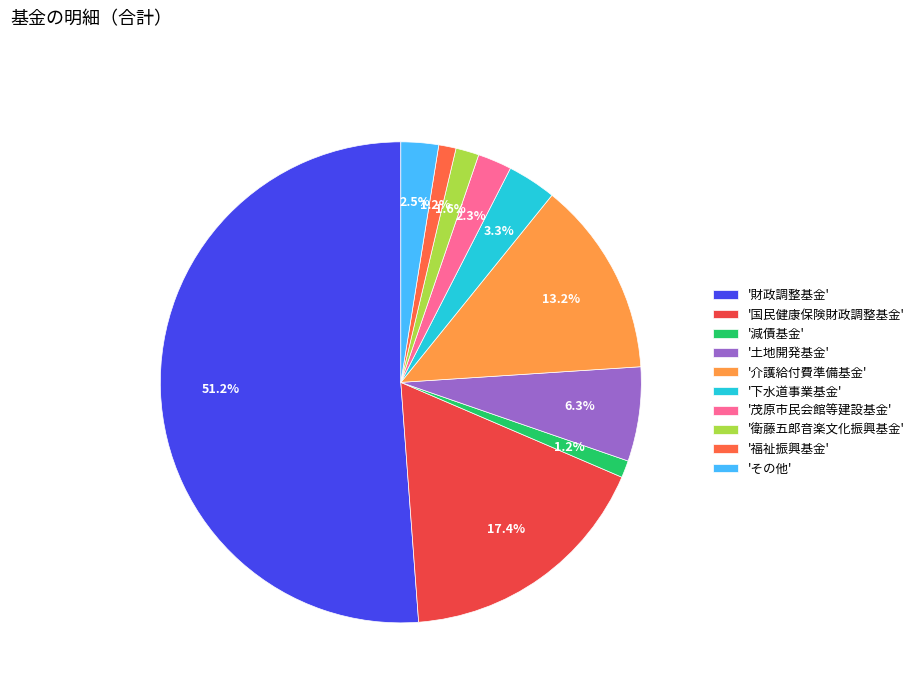

How many segments does this pie chart have?

10